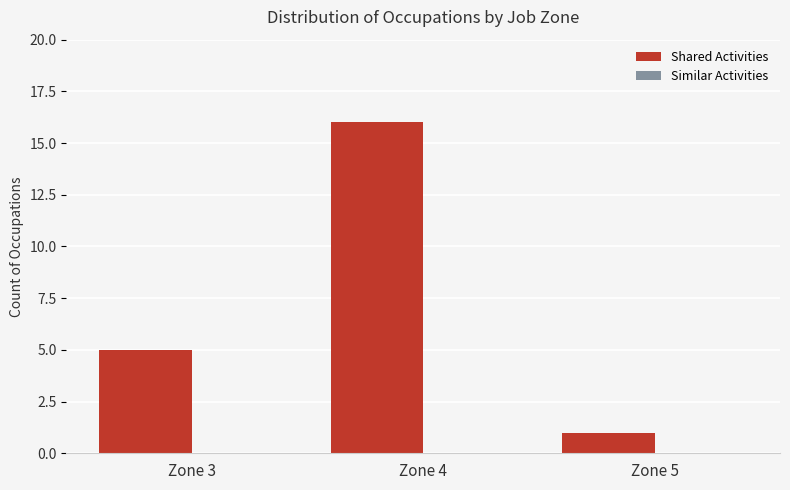

What is the difference between the maximum and minimum values?

15